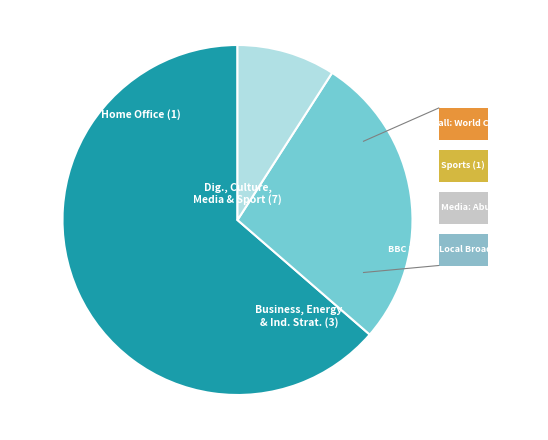

Does any single category account for the majority?

Yes